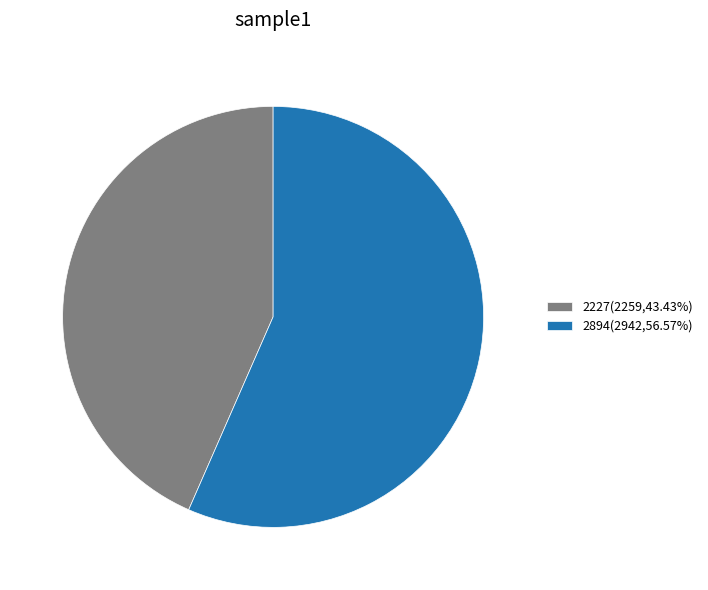

Count the number of slices in the pie.

2